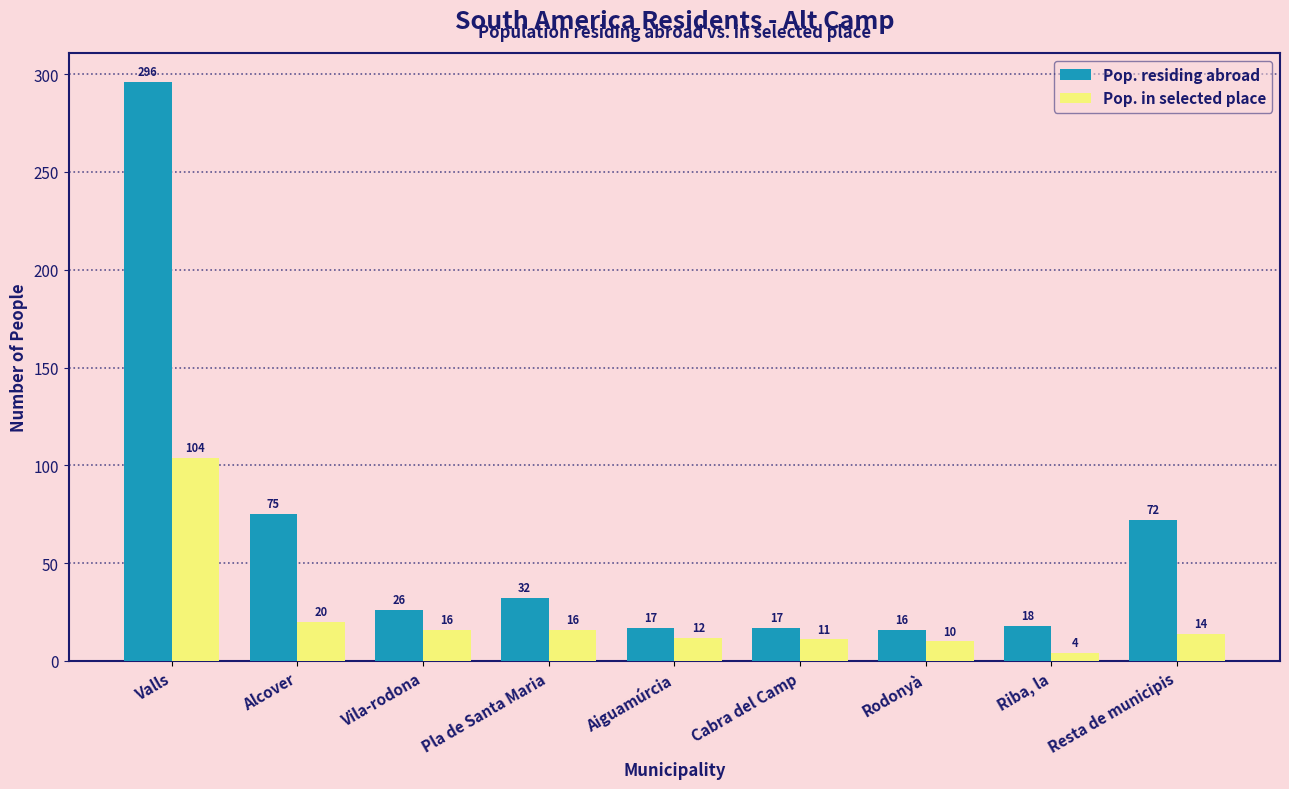

At Cabra del Camp, list the series in order from smallest to largest.

Pop. in selected place, Pop. residing abroad